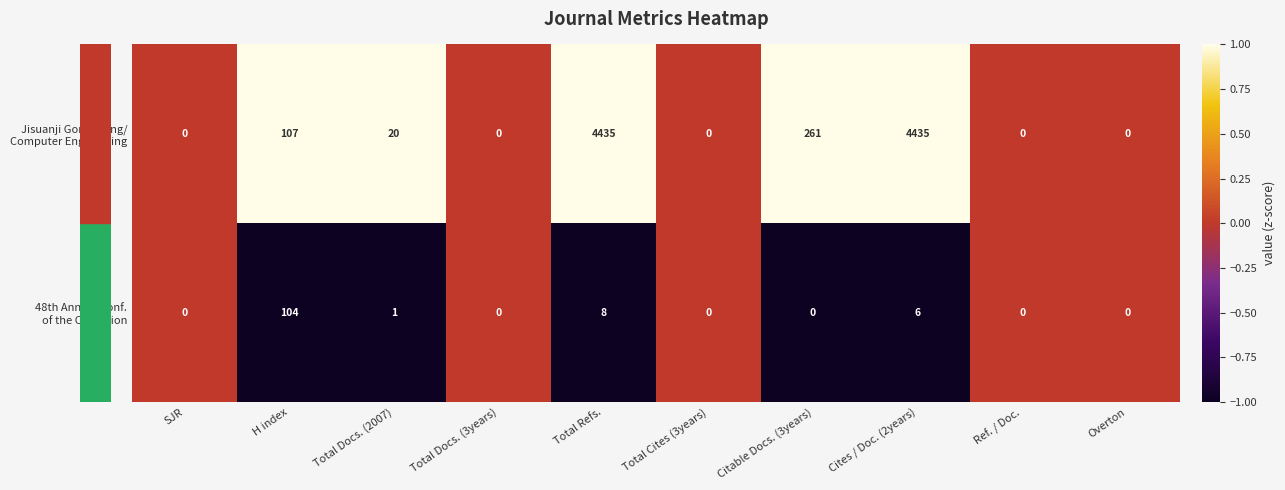

At which category is the sum across all series the highest?

Total Refs.